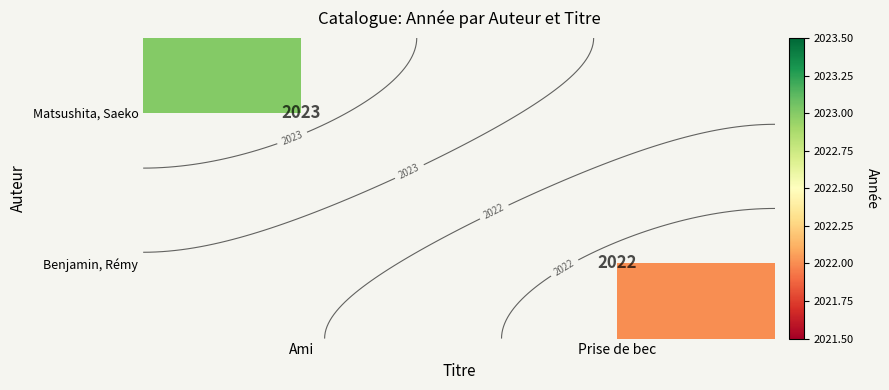

Which series has the widest spread of values?

Matsushita, Saeko